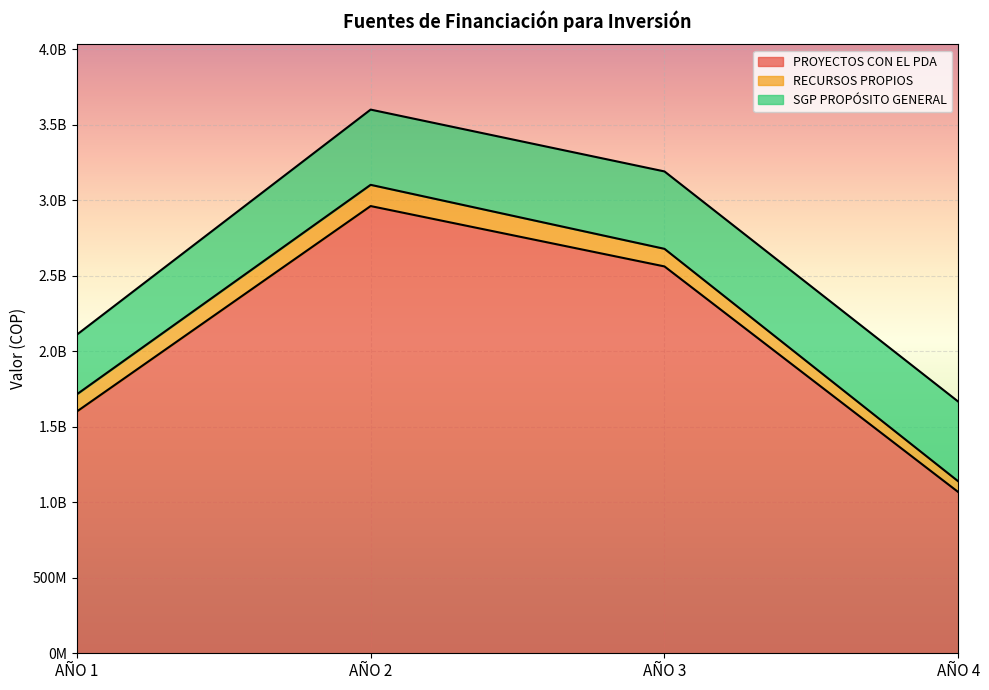

The value of PROYECTOS CON EL PDA at AÑO 1 is 1601000000. True or false?

True